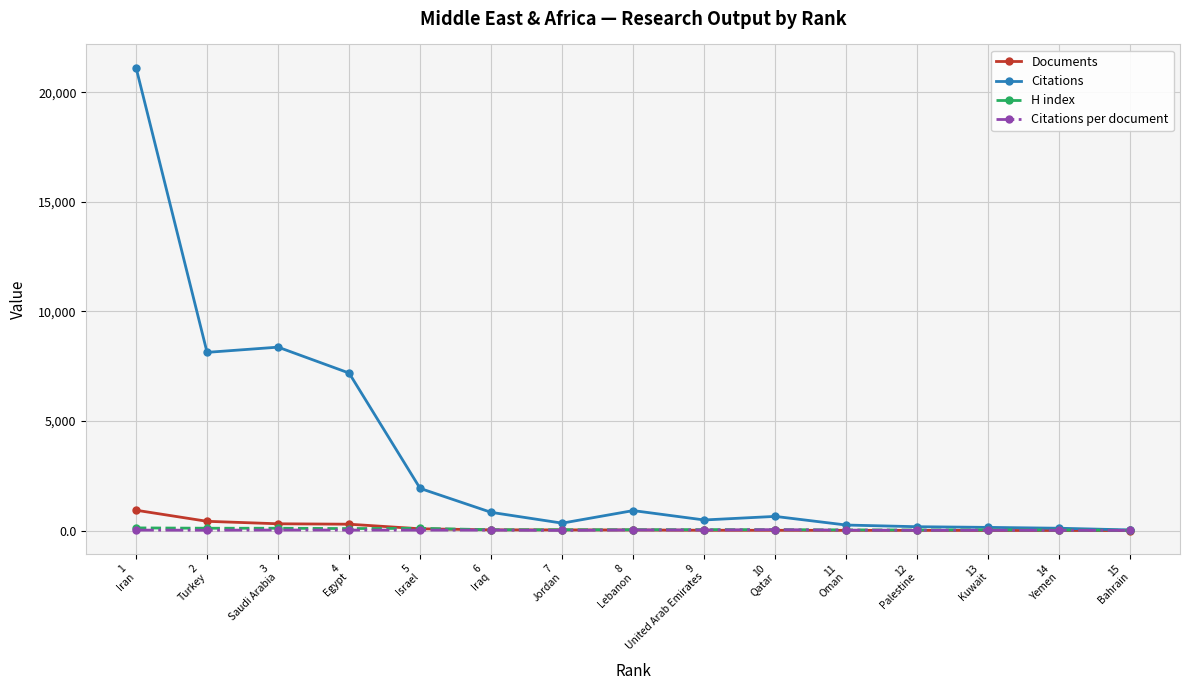

How many lines are shown in the chart?

4